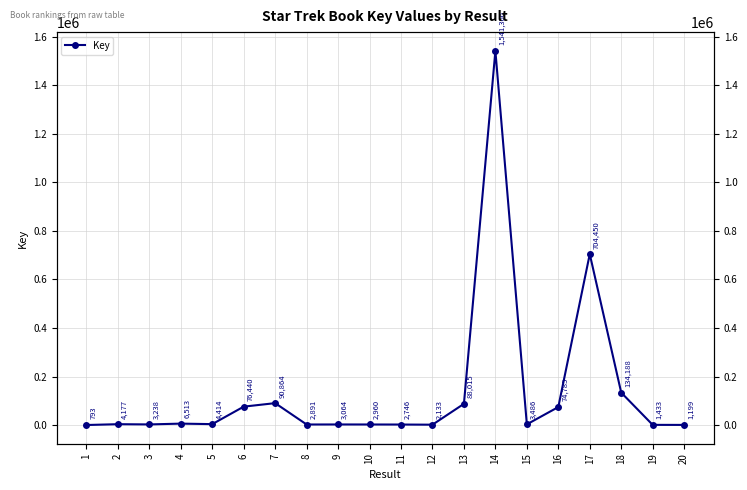

How many lines are shown in the chart?

1